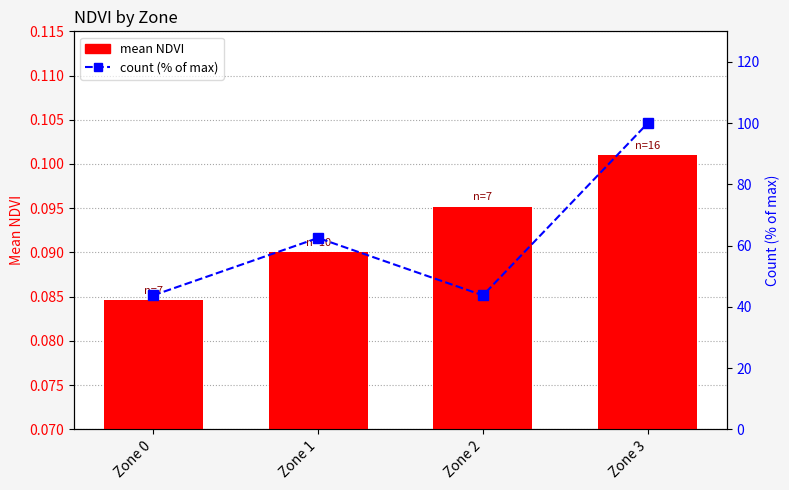

What is the smallest value displayed?

0.1